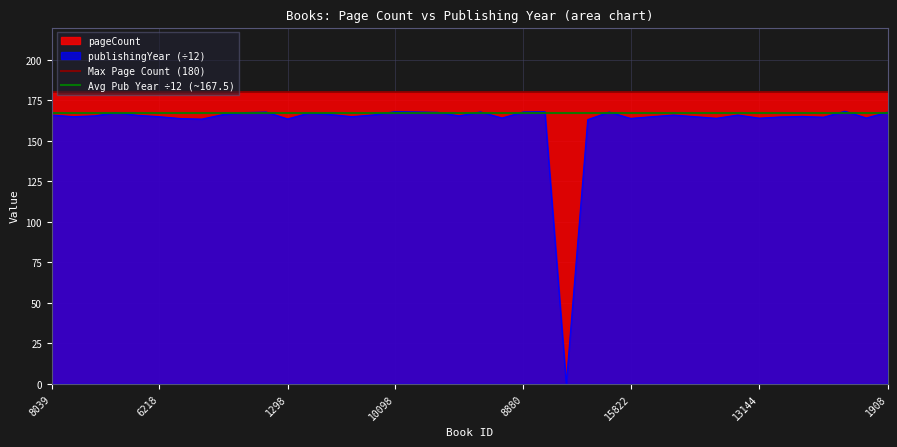

How many lines are shown in the chart?

2